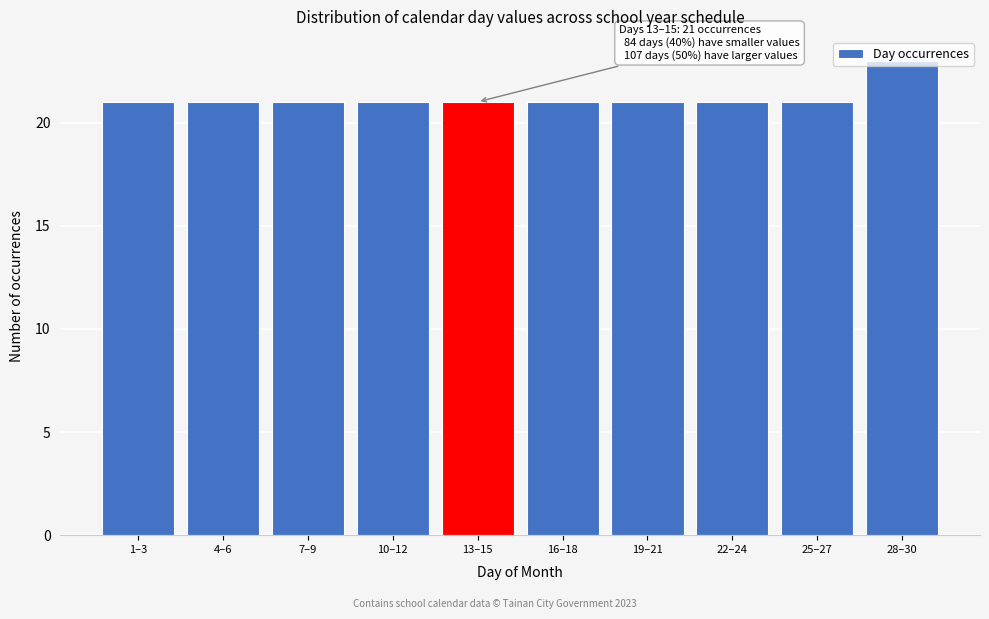

The value at 7–9 is 14. True or false?

False